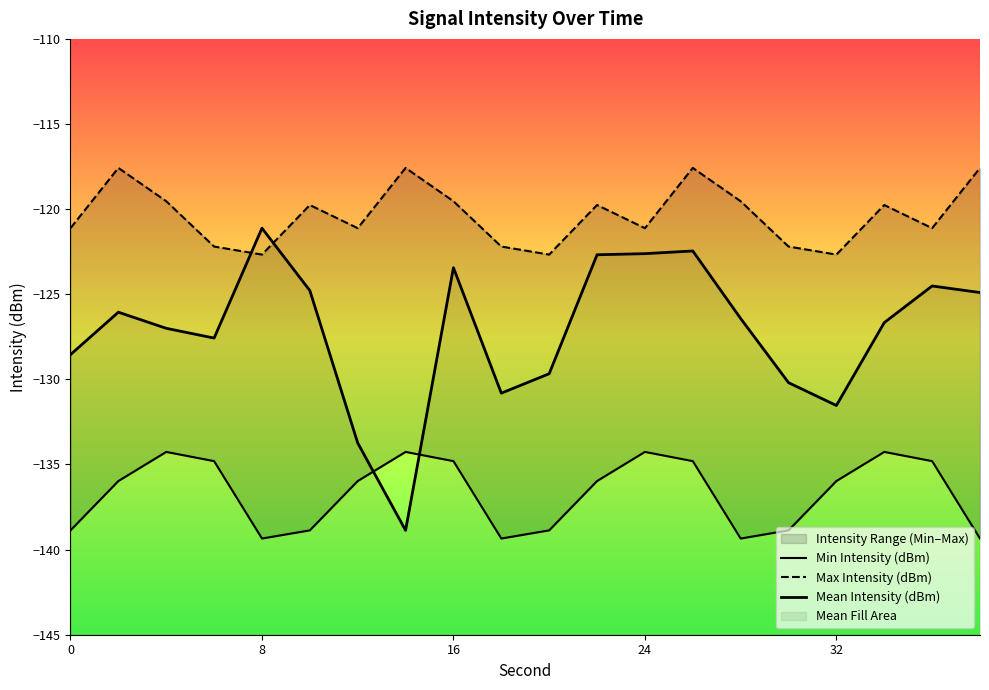

How many times do Mean Intensity (dBm) and Max Intensity (dBm) cross each other?

2